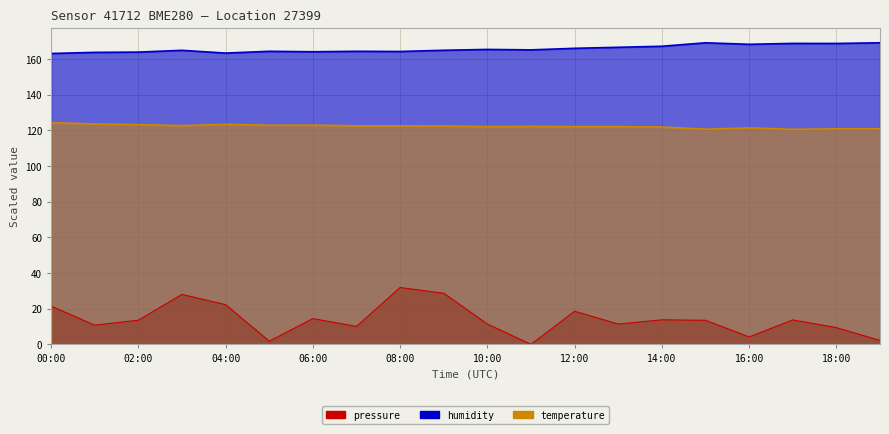

Which category has the highest value across all series?

15:00